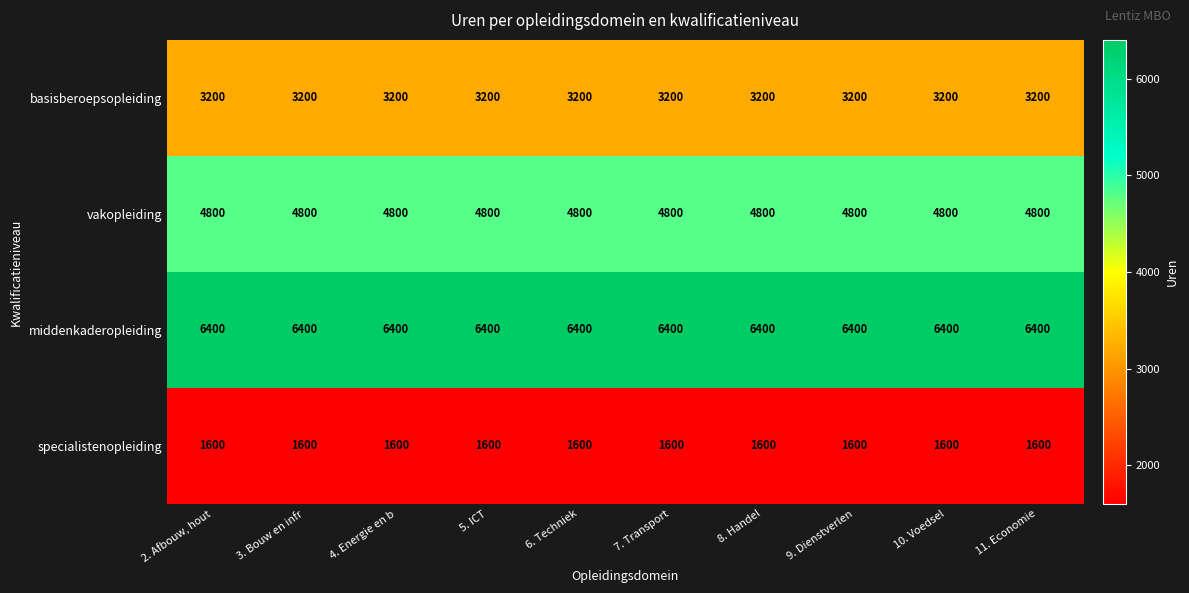

What is the minimum value shown in the chart?

1600